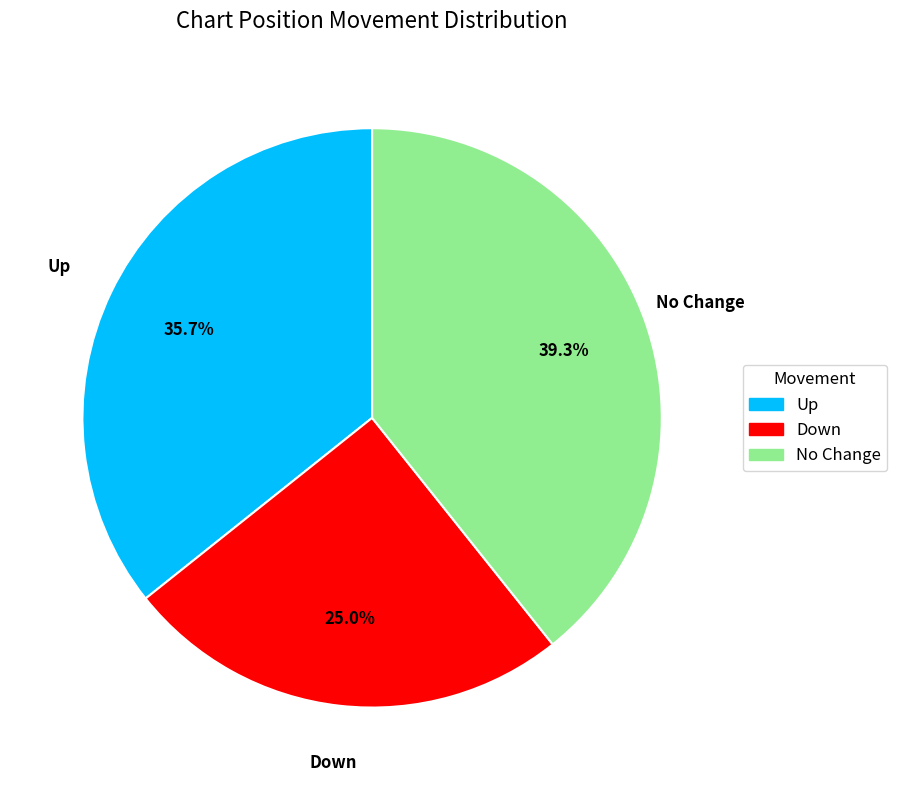

Does any single category account for the majority?

No